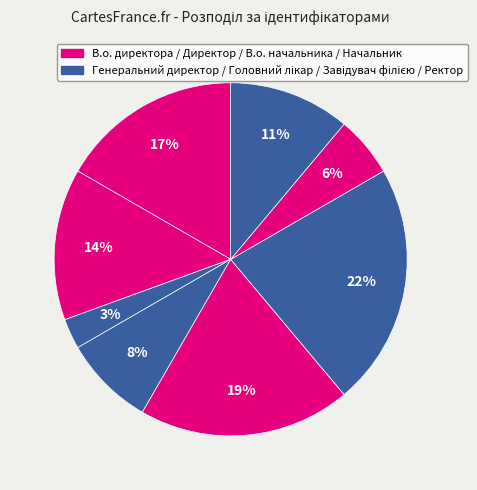

Is there any slice that represents more than half of the pie?

No